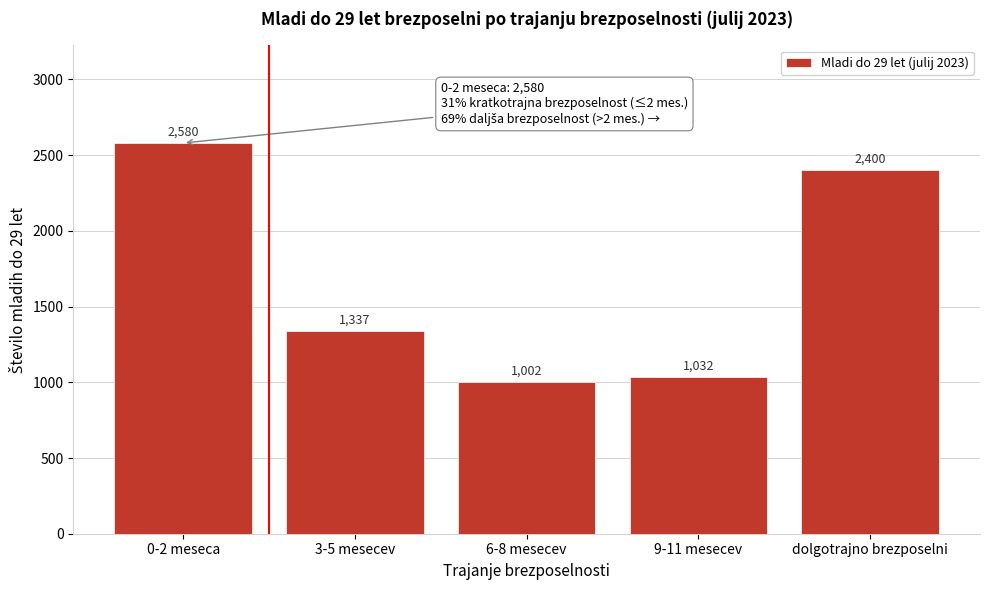

Reading left to right, extract all data points from this chart.

2580	1337	1002	1032	2400